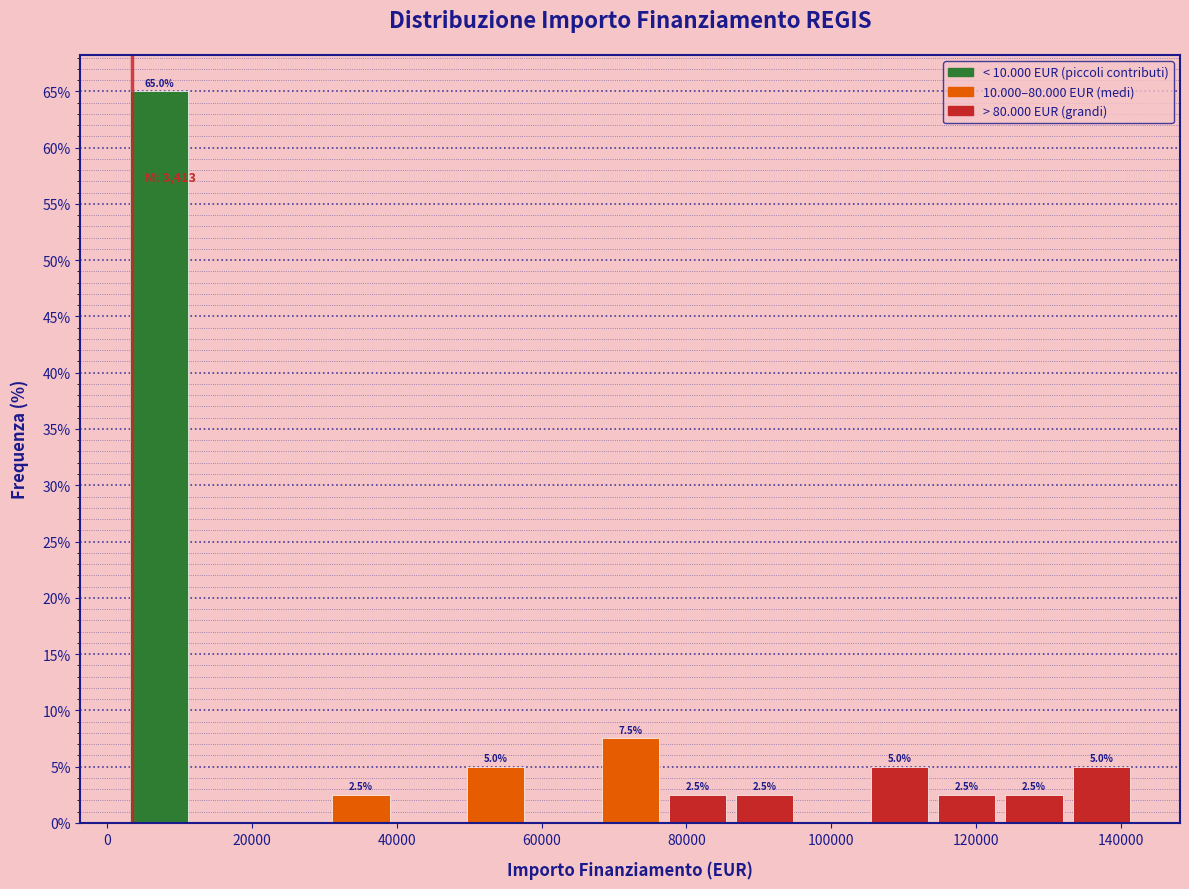

Over which range of the x-axis is the bar tallest?

2000 to 12000